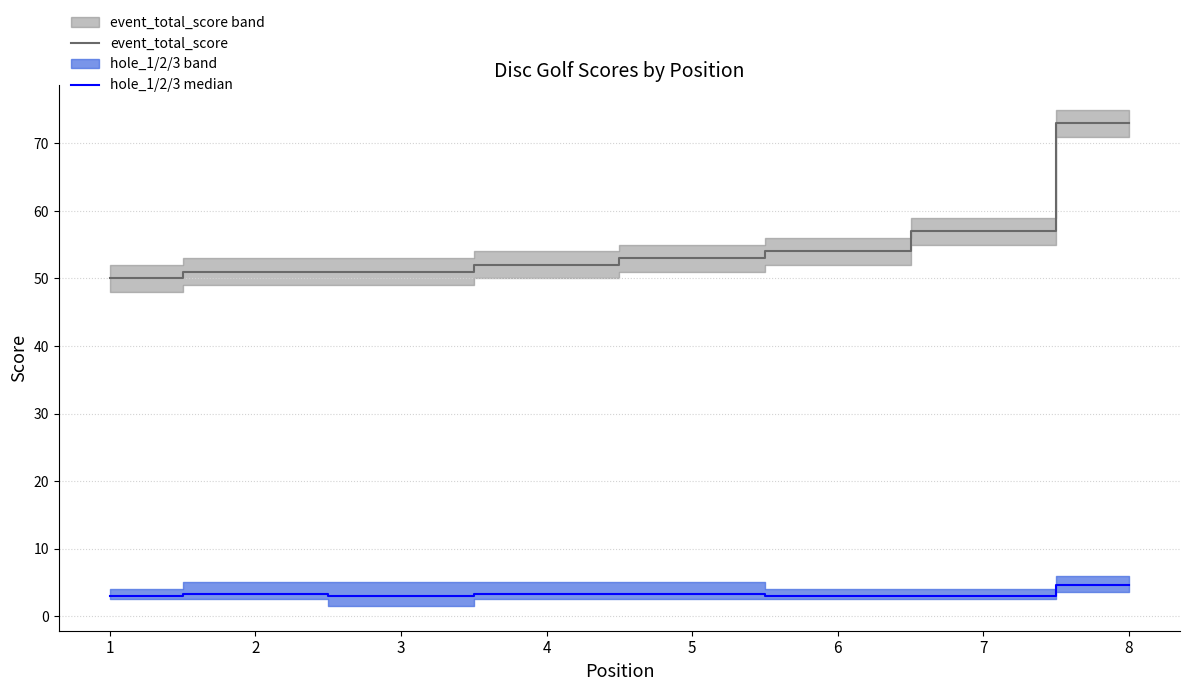

The value of hole_1/2/3 median at 6 is 3.0. True or false?

True